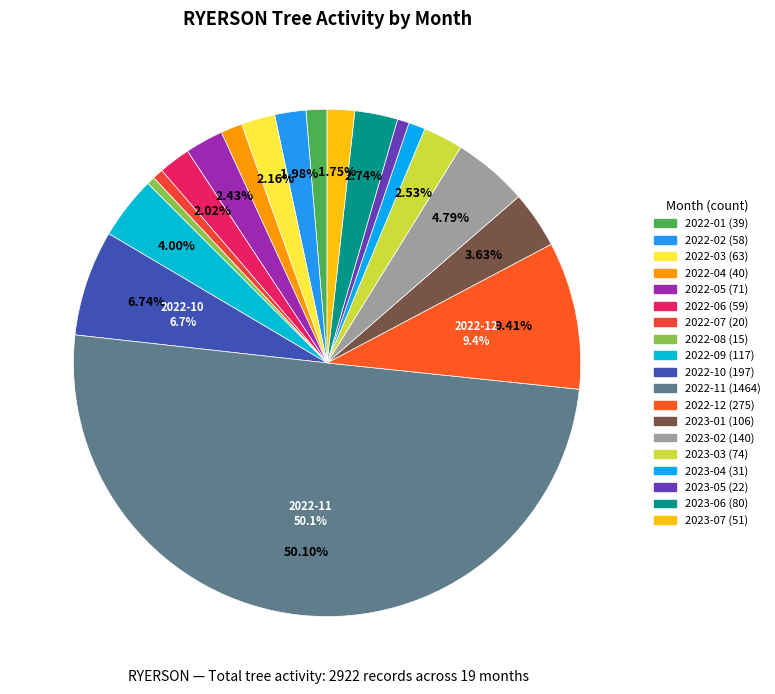

Is it true that 2022-05 is 1% of the pie?

False